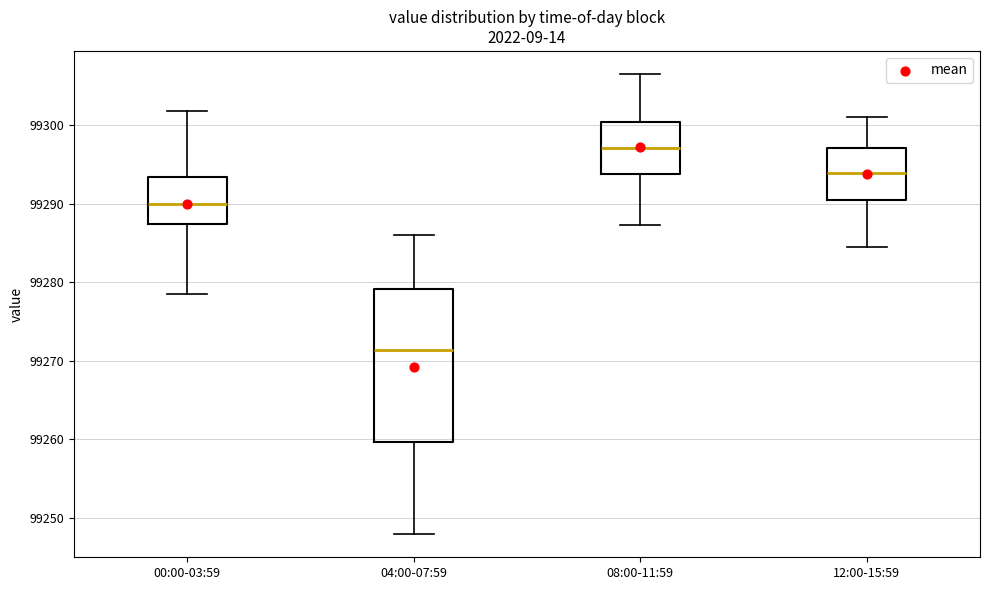

Reading left to right, read every box against the y-axis: the position of its median line, the range the box covers, and the ends of its whiskers. The values are not printed on the chart, so give them approximately, as read against the axis.

00:00-03:59: median 99290, box 99287 to 99293, whiskers 99279 to 99302
04:00-07:59: median 99271, box 99260 to 99279, whiskers 99248 to 99286
08:00-11:59: median 99297, box 99294 to 99300, whiskers 99287 to 99307
12:00-15:59: median 99294, box 99290 to 99297, whiskers 99285 to 99301